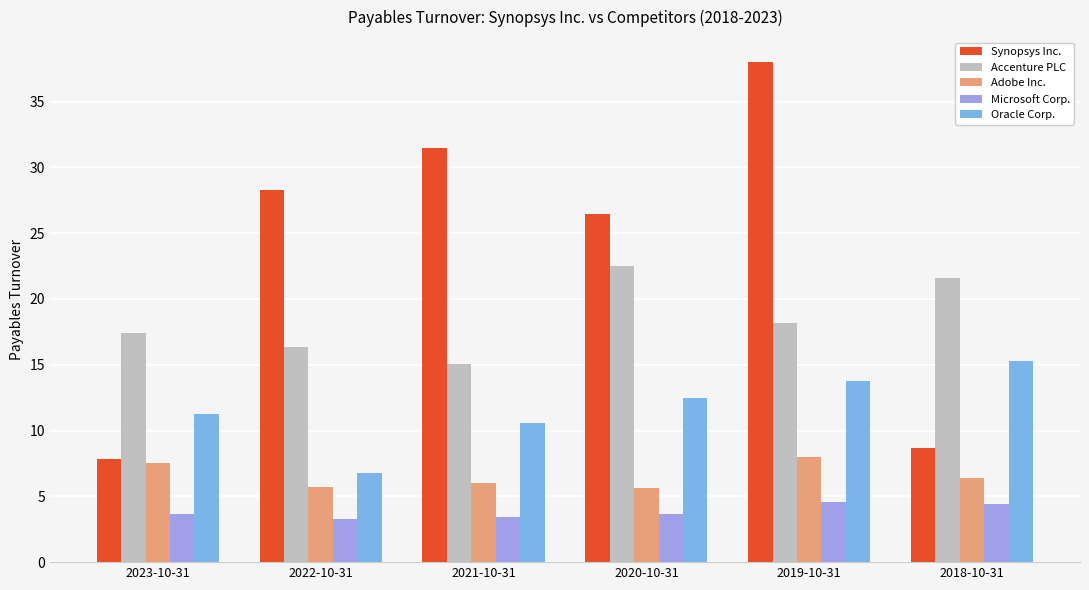

Rank the categories by Accenture PLC value from lowest to highest.

2021-10-31, 2022-10-31, 2023-10-31, 2019-10-31, 2018-10-31, 2020-10-31